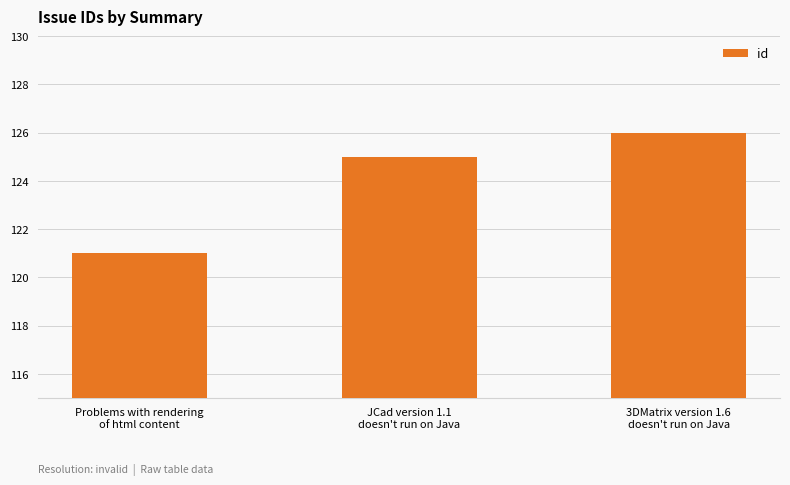

List the labels in order of value, largest first.

3DMatrix version 1.6
doesn't run on Java, JCad version 1.1
doesn't run on Java, Problems with rendering
of html content